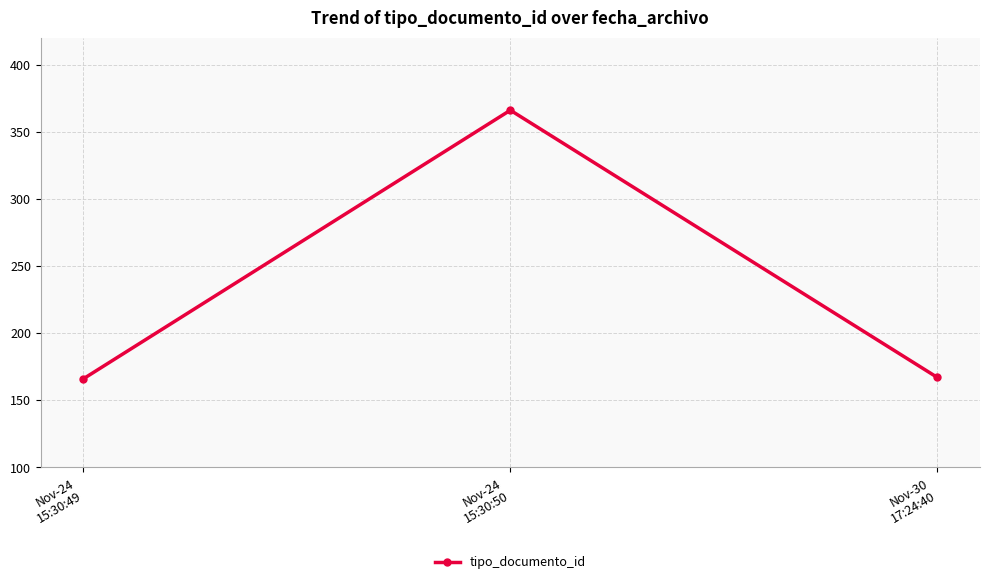

What is the difference between the second highest and minimum values?

1